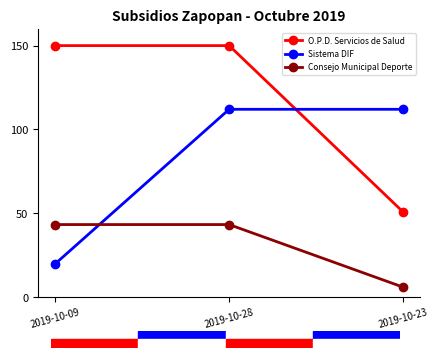

Rank the series at 2019-10-28 from lowest to highest value.

Consejo Municipal Deporte, Sistema DIF, O.P.D. Servicios de Salud